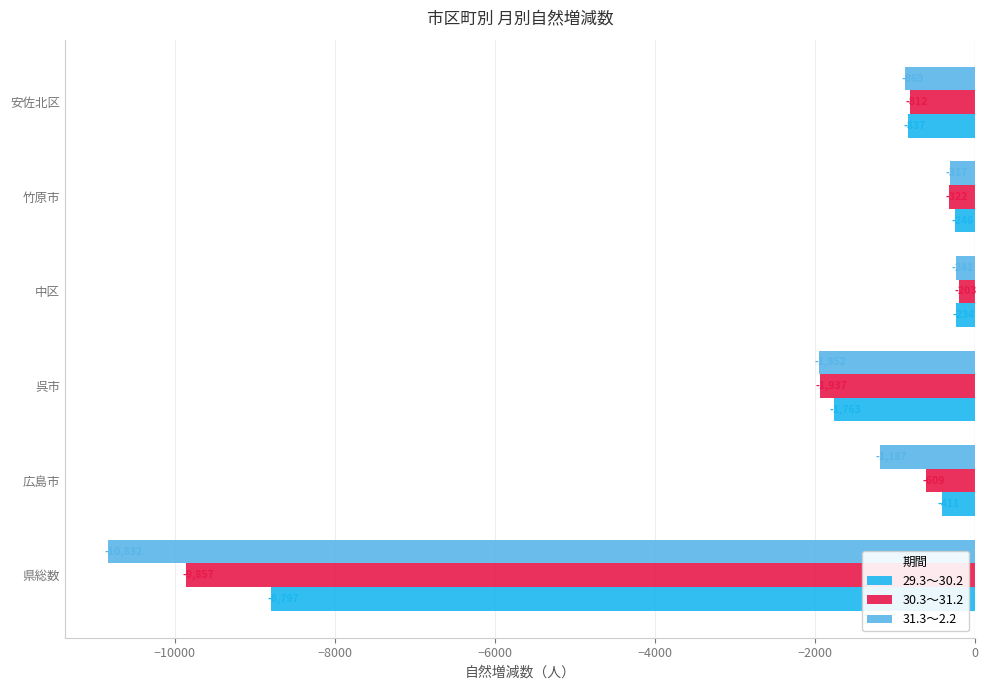

What are all the series names shown in the legend?

29.3～30.2, 30.3～31.2, 31.3～2.2